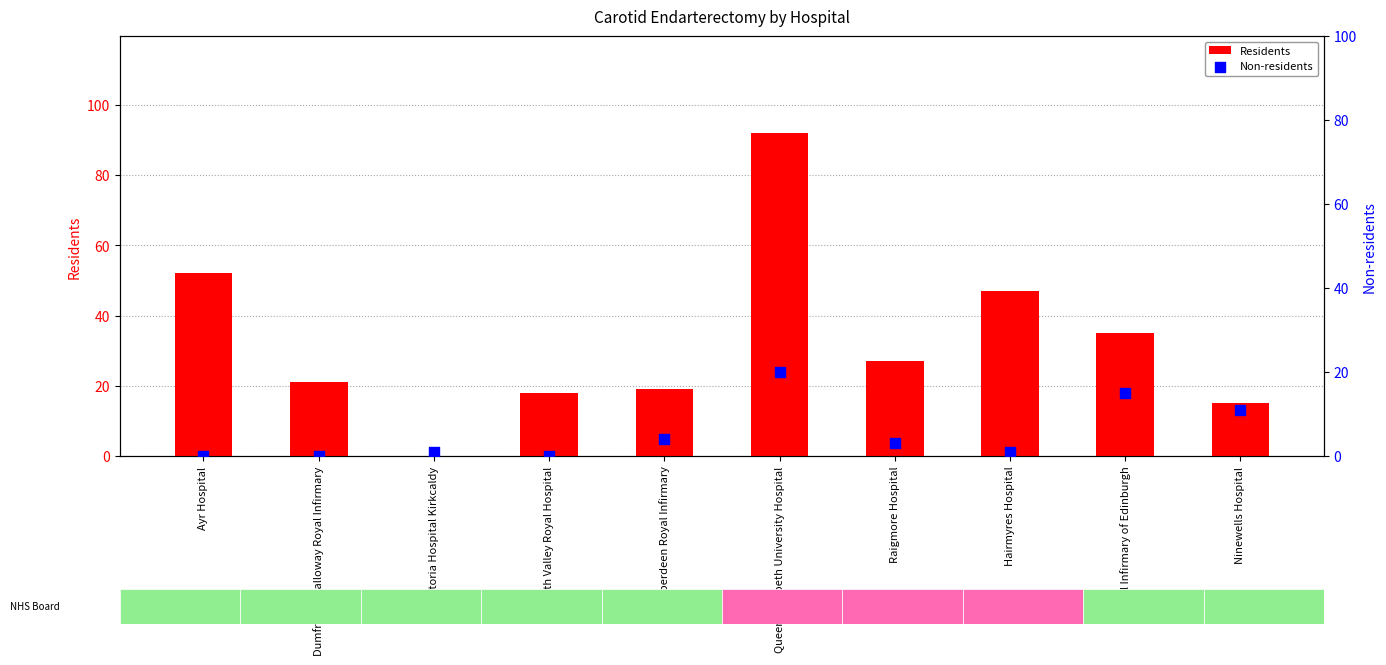

What is the total value across all series at Raigmore Hospital?

30